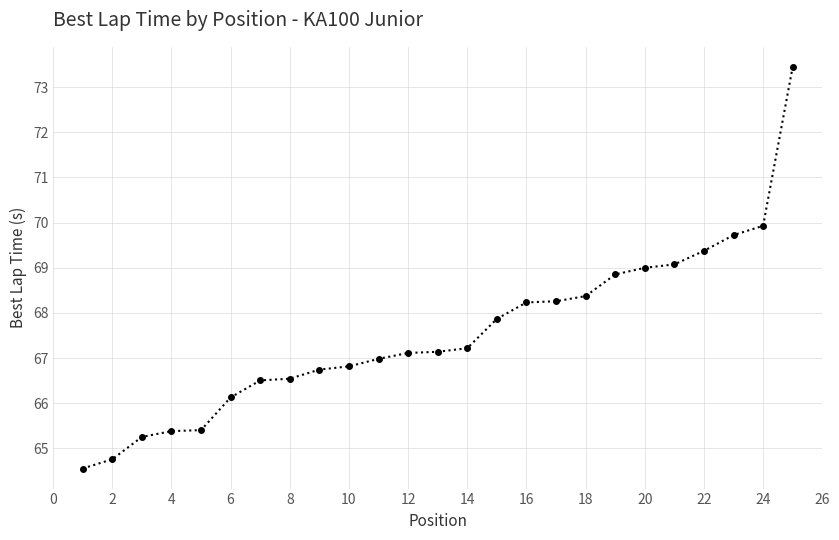

What is the maximum value shown in the chart?

73.4